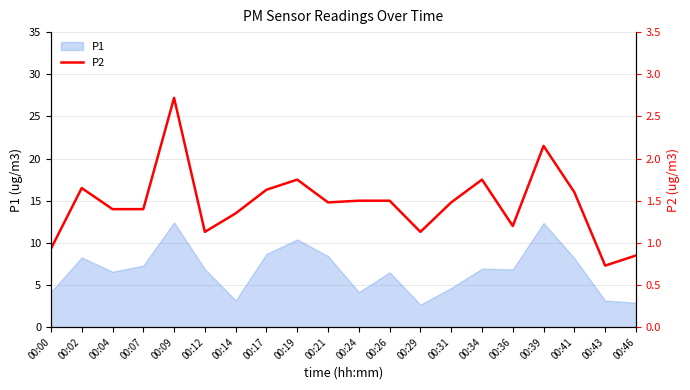

Where does the data first go above 1?

00:02